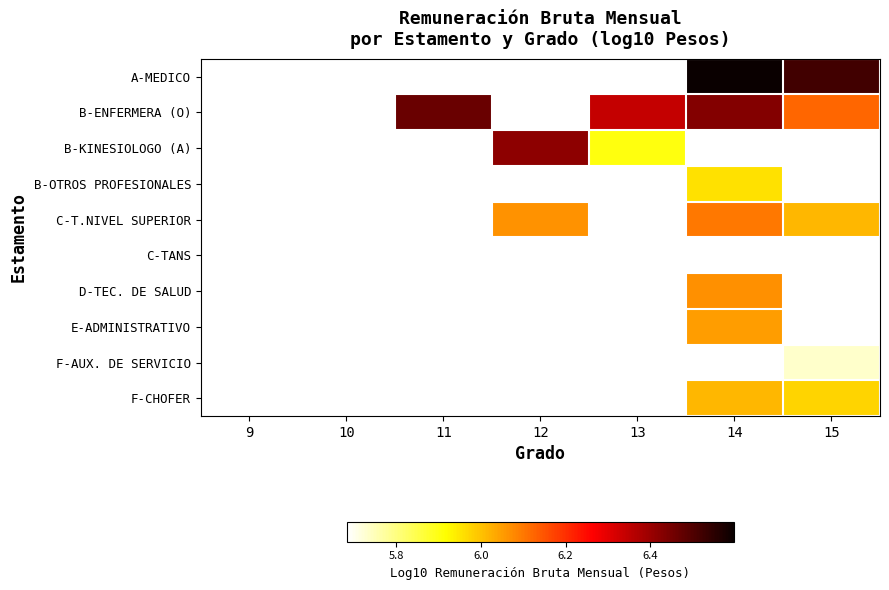

What is the approximate value of A-MEDICO at 15?

6.5